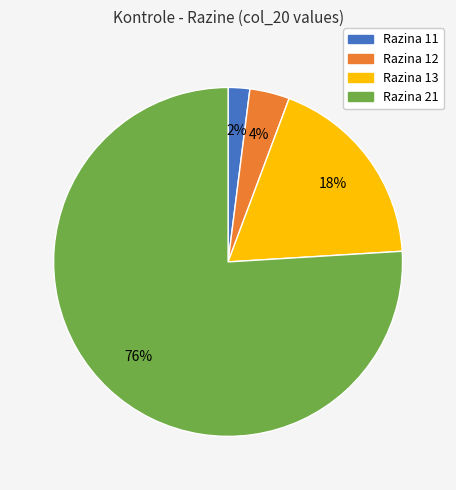

Which slice represents more than half of the pie?

Razina 21